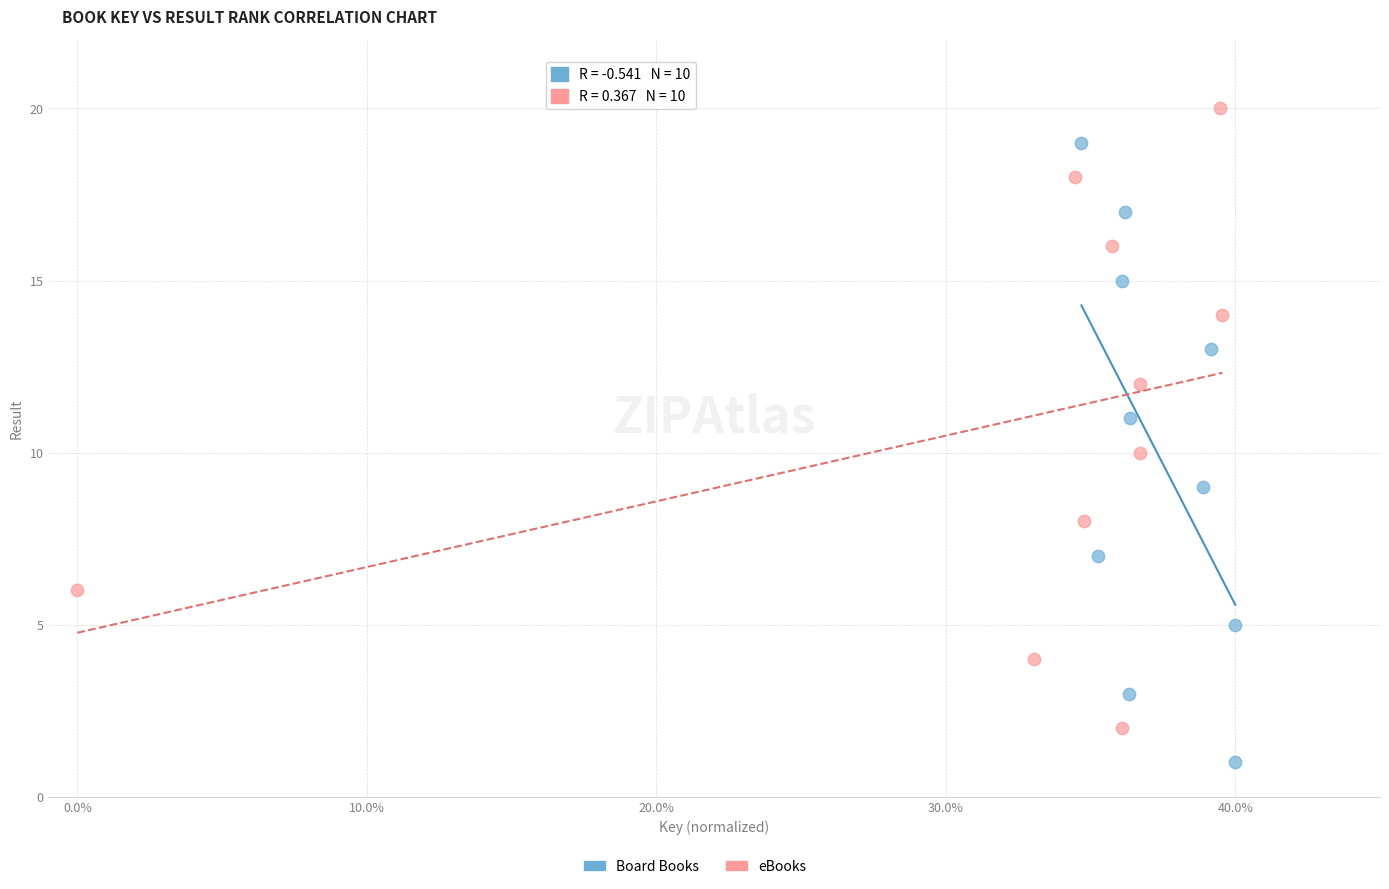

Which series reaches the maximum Y coordinate?

eBooks